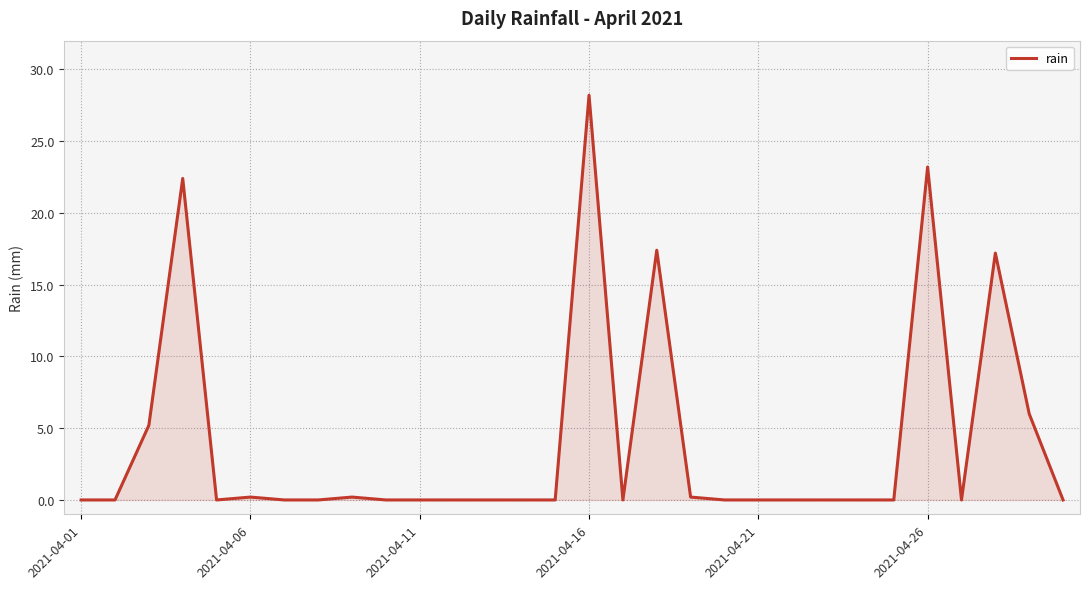

What is the difference between the maximum and minimum values?

28.2